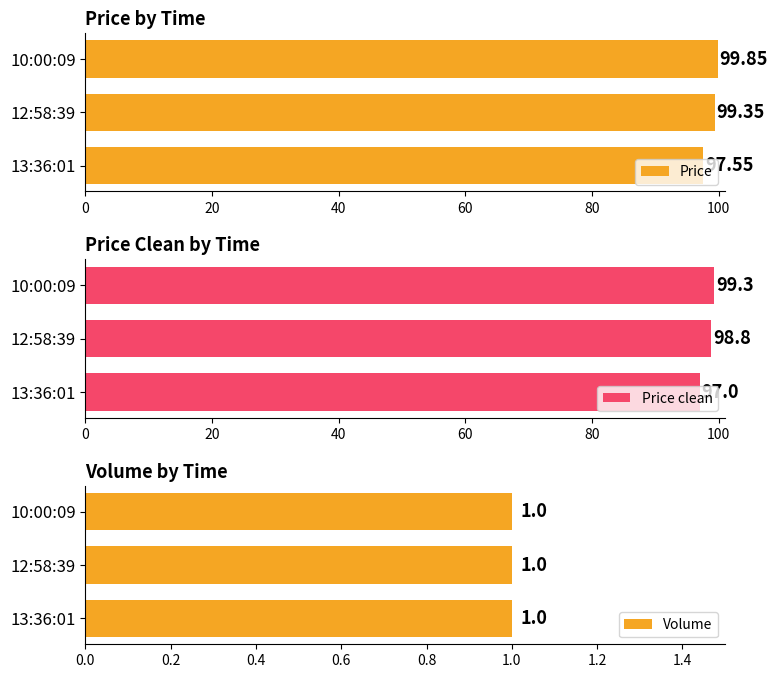

What are all the series names shown in the legend?

Price, Price clean, Volume